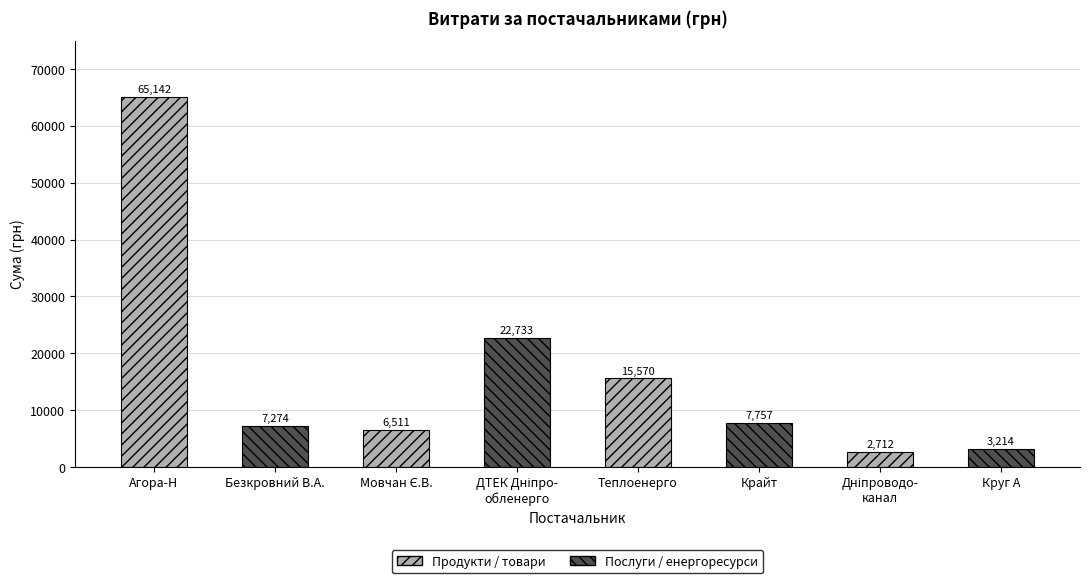

What is the maximum value shown in the chart?

65141.6